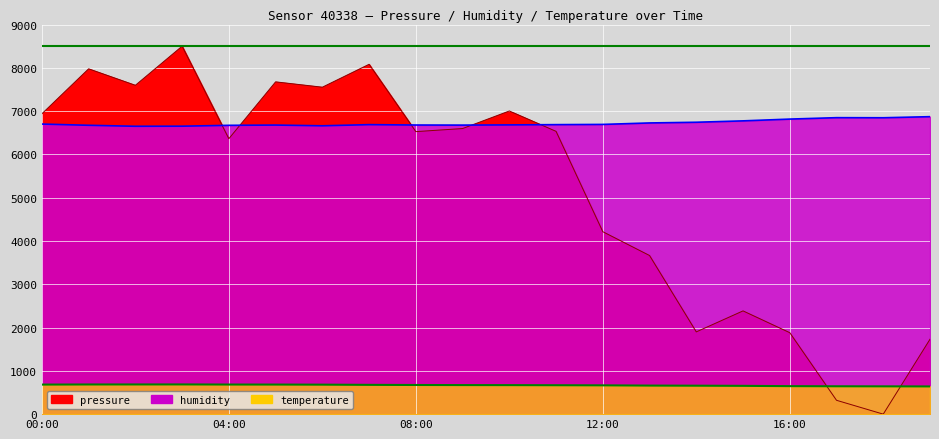

At which category is the sum across all series the highest?

03:00